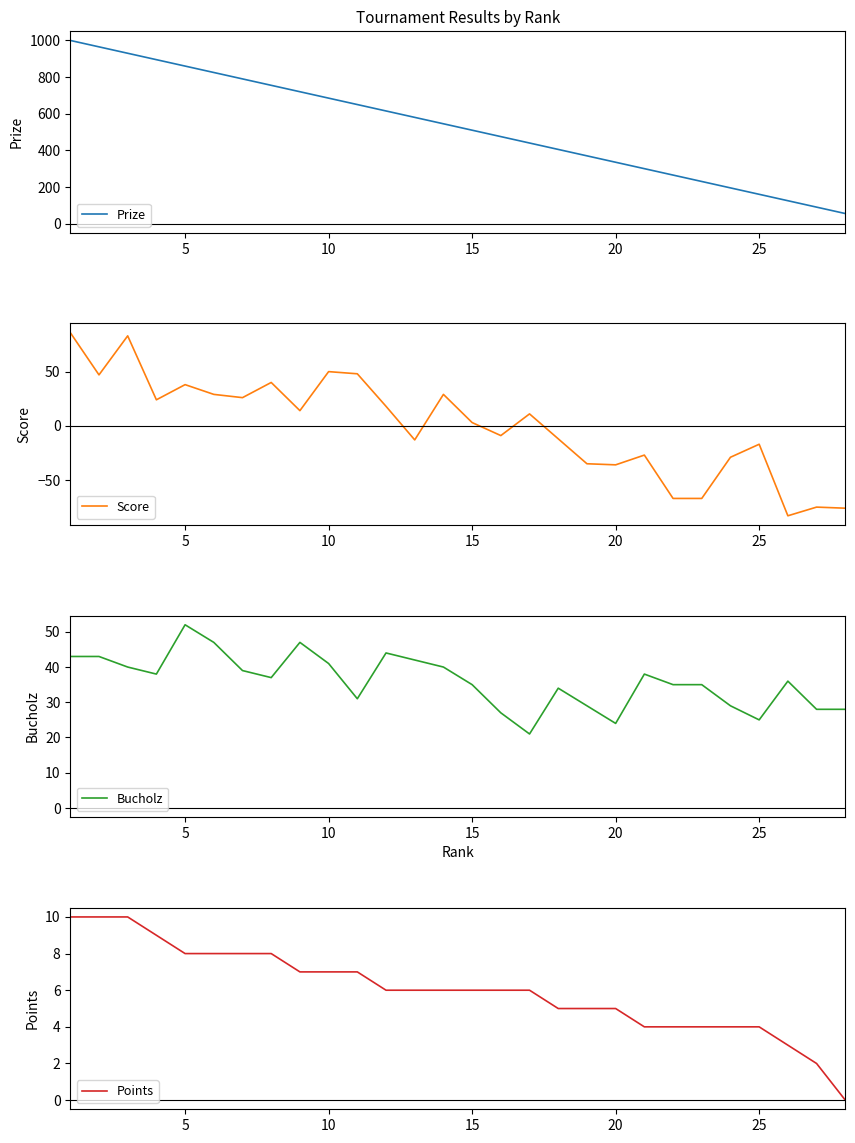

What are all the series names shown in the legend?

Prize, Score, Bucholz, Points